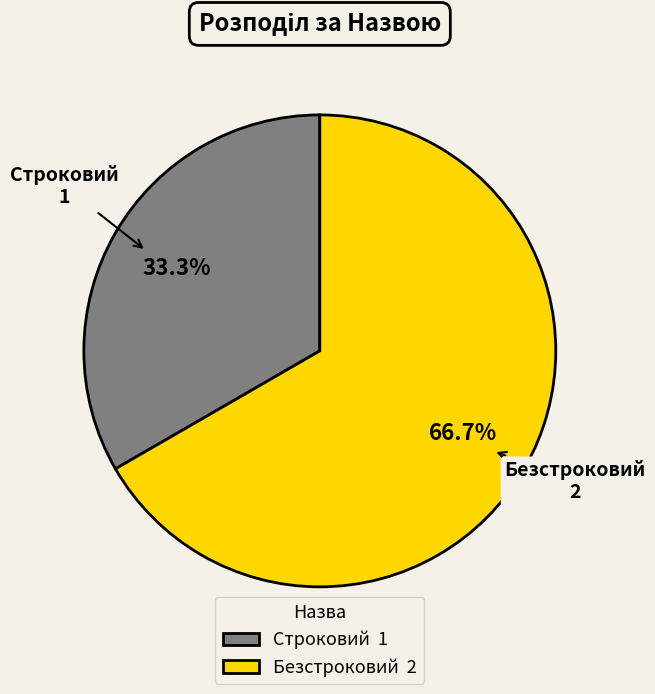

True or false: Строковий accounts for 42% of the total.

False